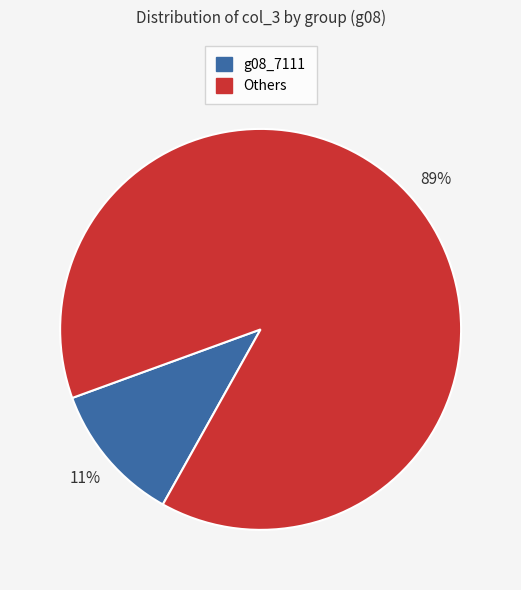

To the nearest percent, what is the average slice percentage?

50%